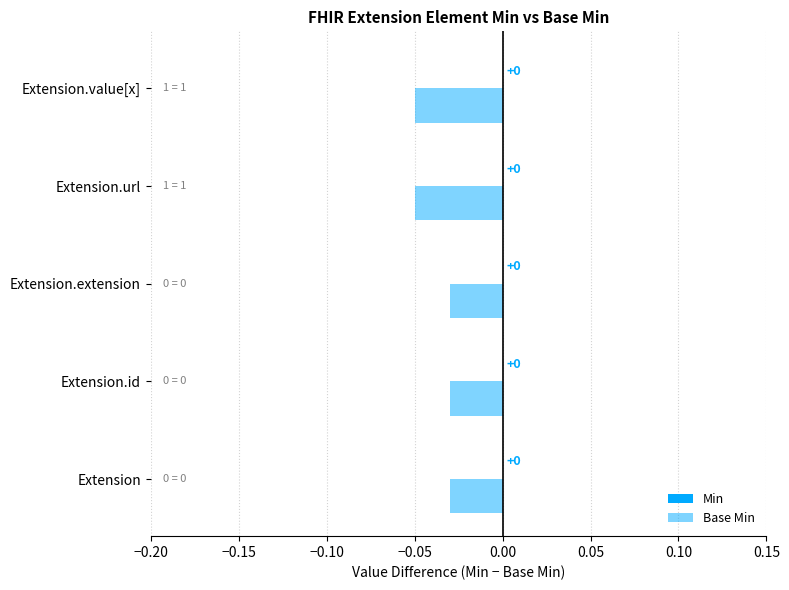

What is the maximum value for Base Min?

1